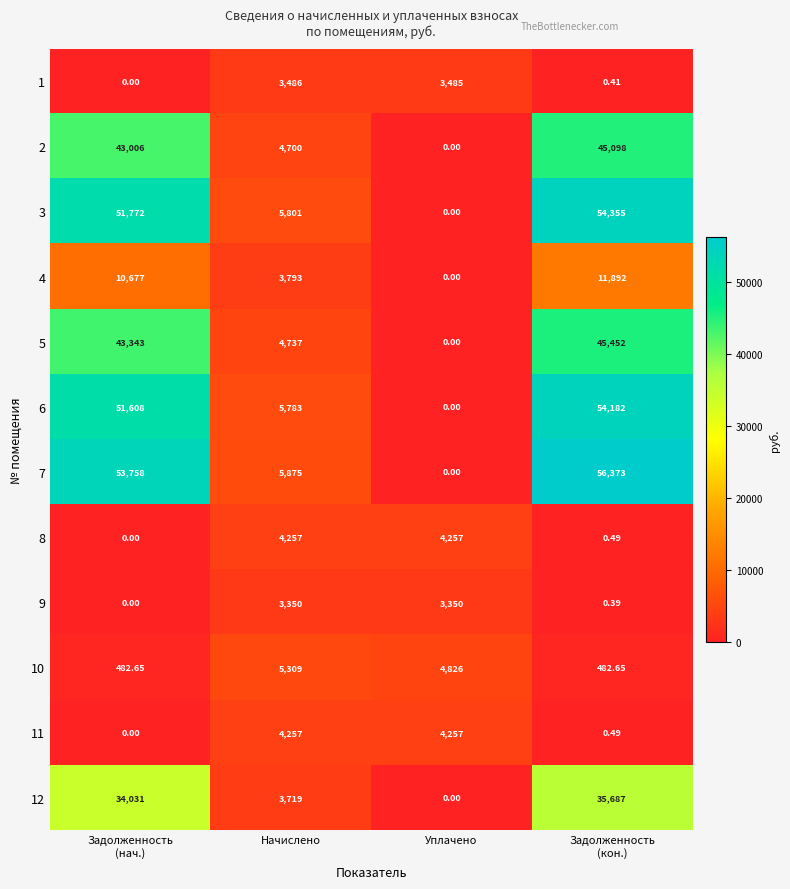

At which label is 6 closest to 27091?

Начислено